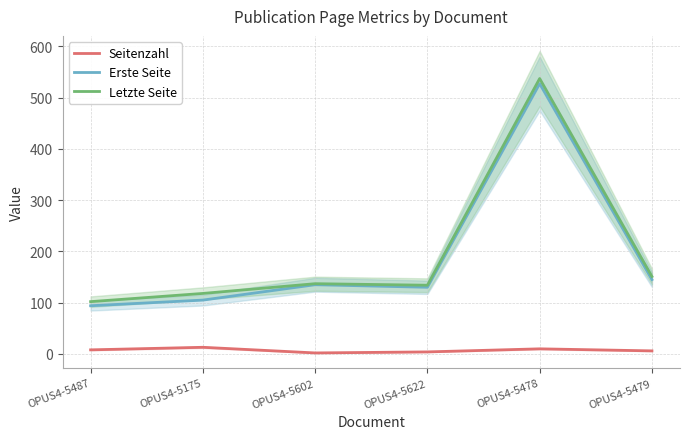

Does the chart have visible grid lines?

Yes